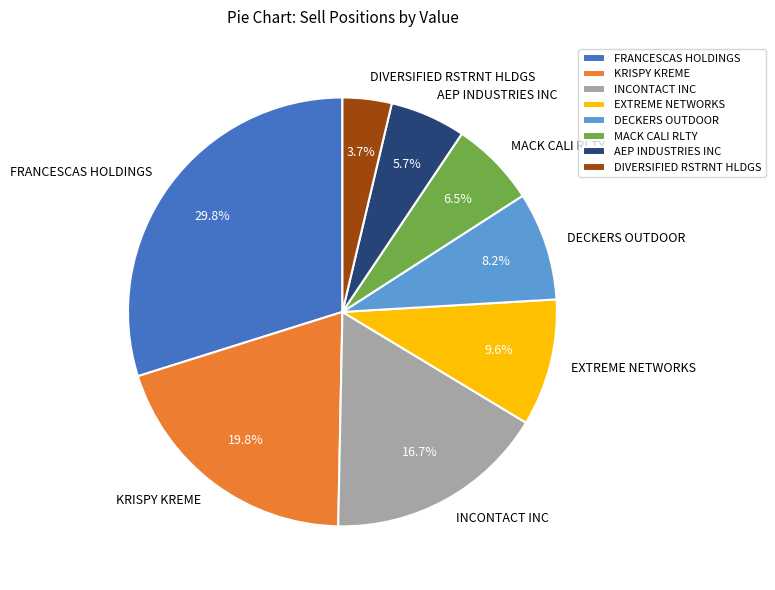

Is AEP INDUSTRIES INC the majority of the pie?

No